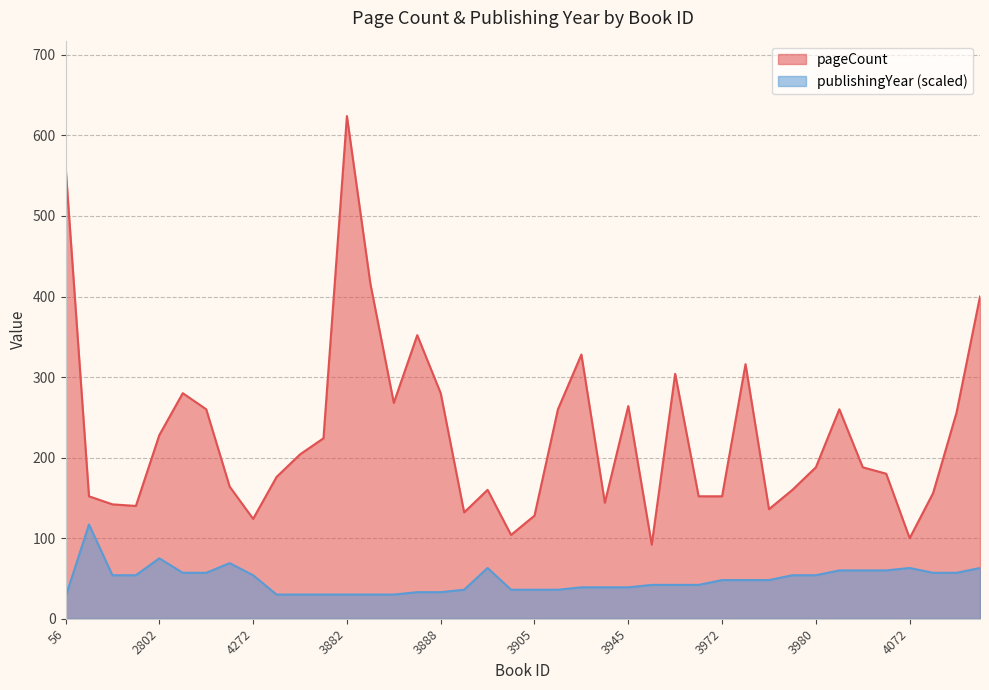

What value does the publishingYear series have at 3892?

36